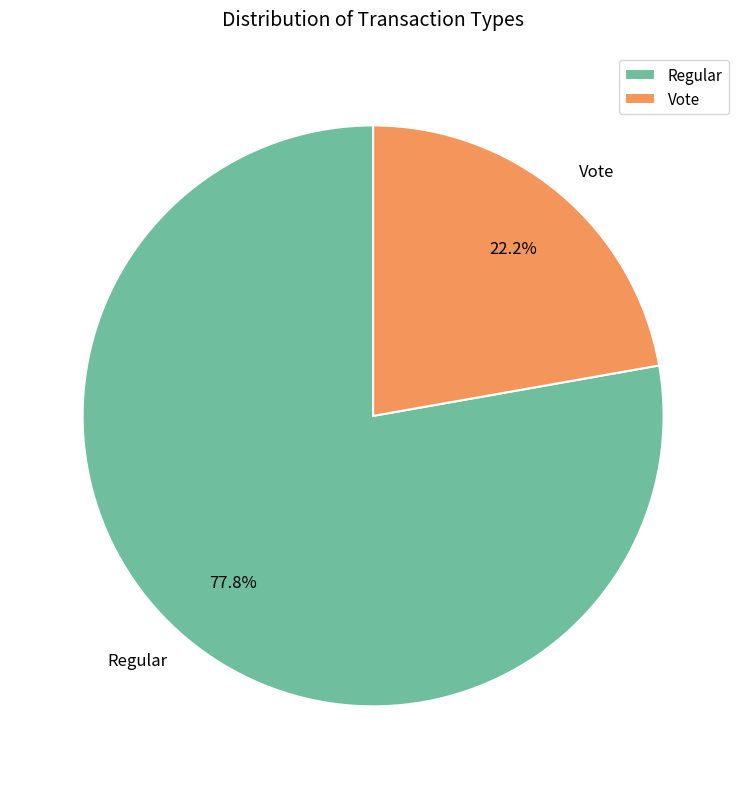

To the nearest percent, what portion does Regular represent?

78%